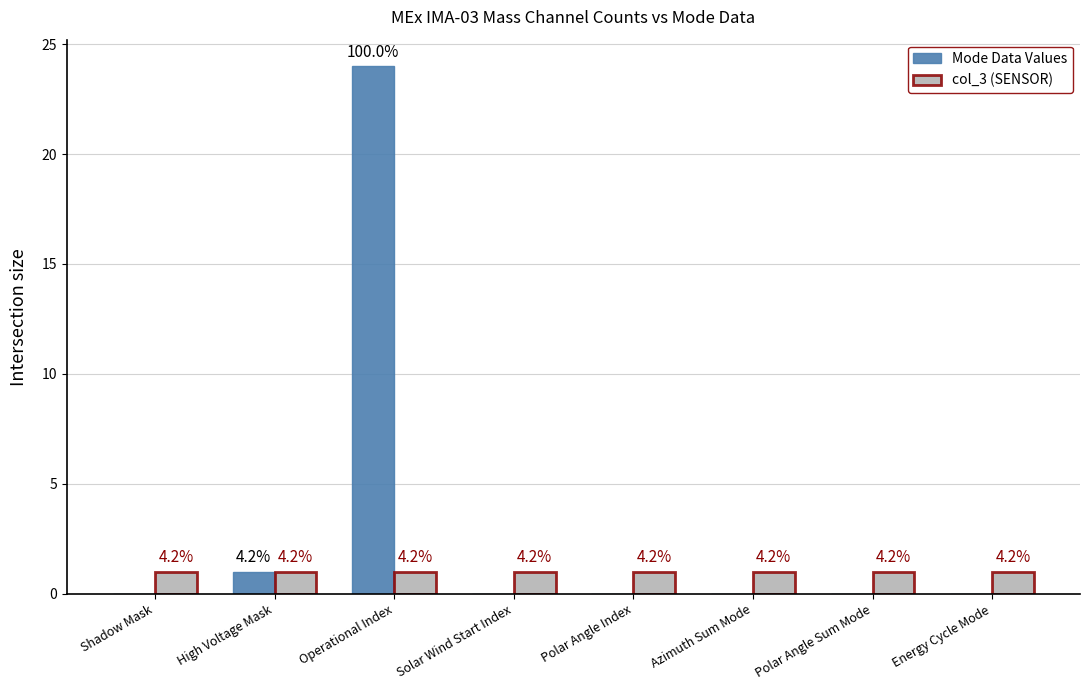

Read the col_3 (SENSOR) value at Polar Angle Index.

1